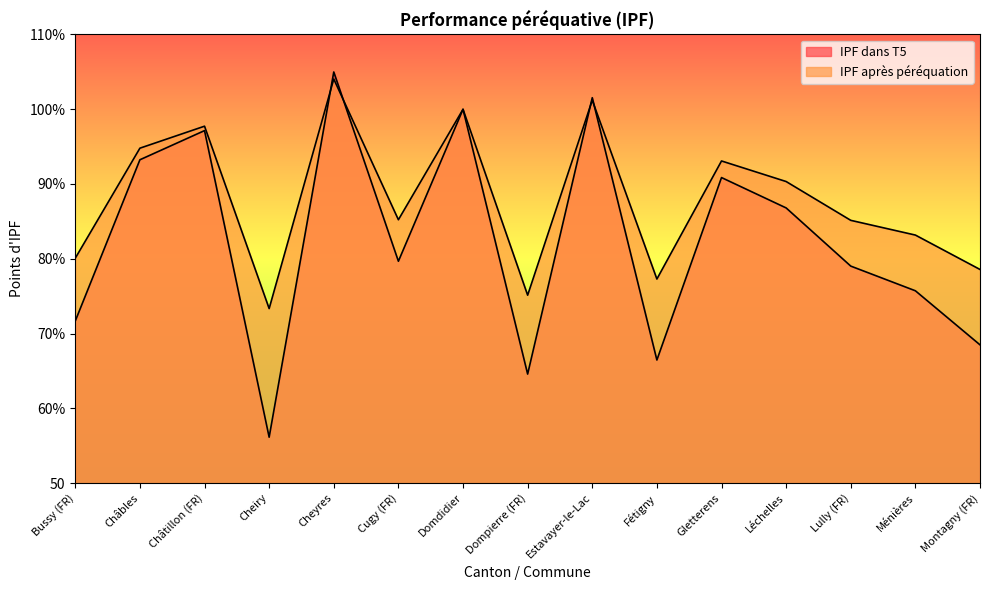

What is the average value of the IPF après péréquation series?

87.9